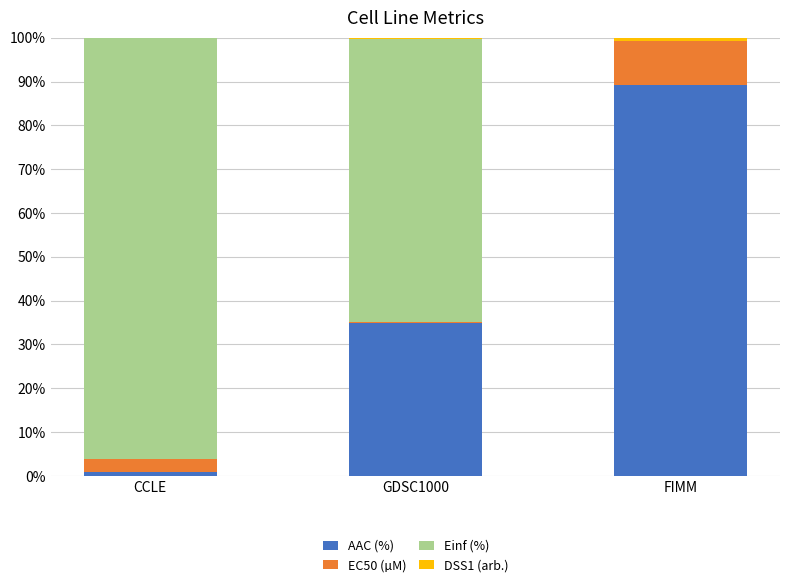

What is the highest value of the AAC (%) series?

89.2